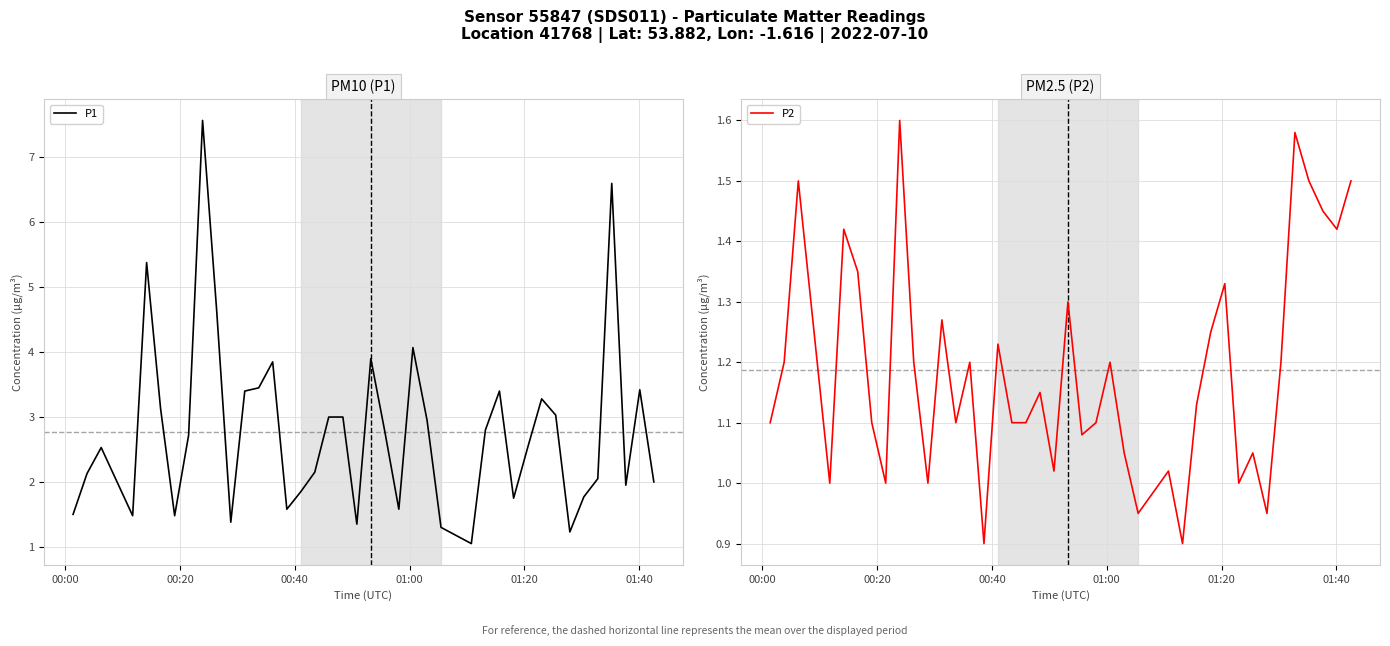

What is the highest value of the P1 series?

7.6